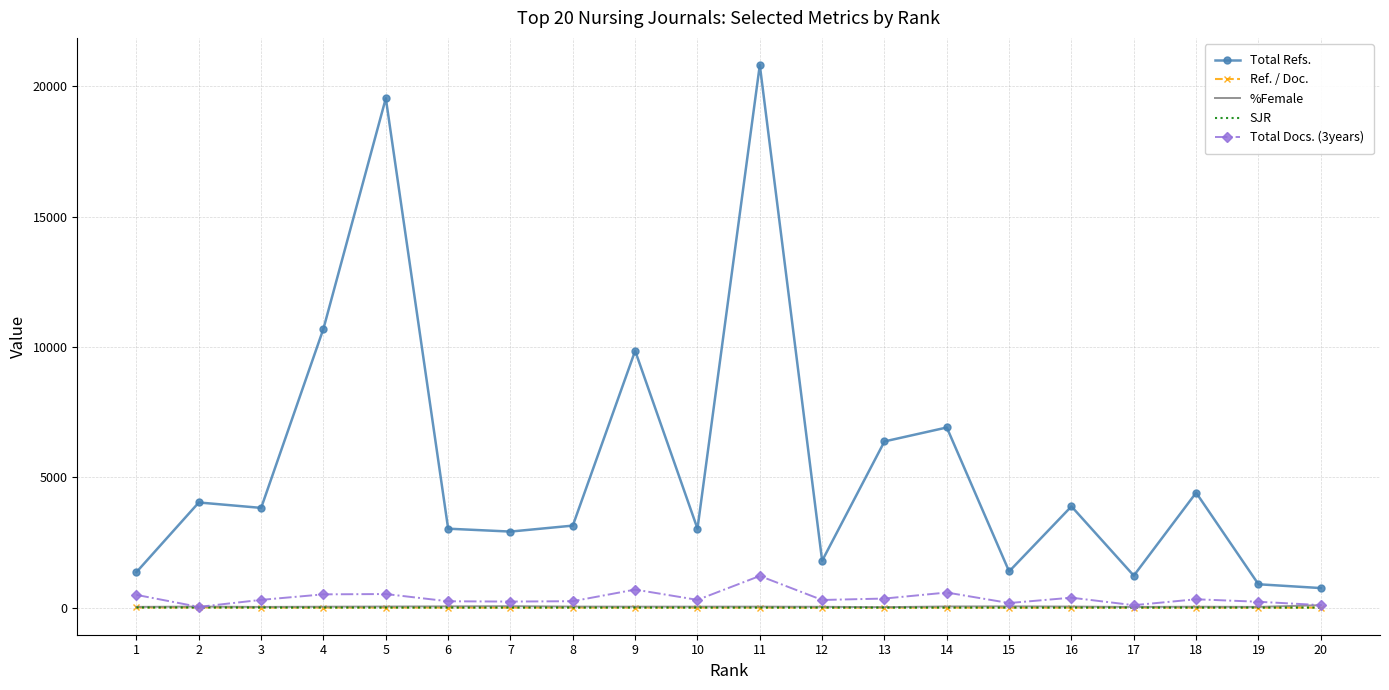

The value of Total Docs. (3years) at 9 is 692.0. True or false?

True